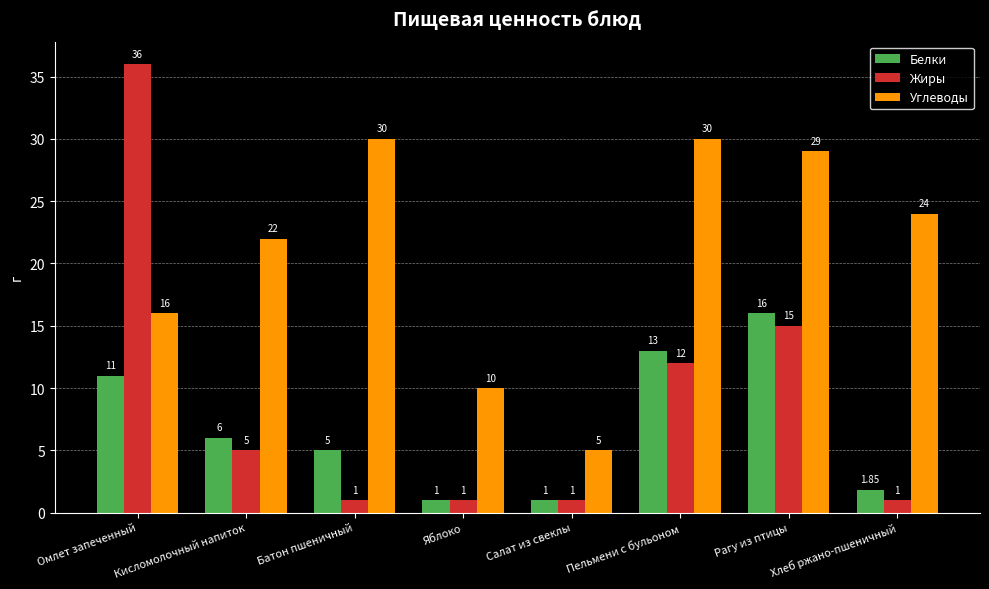

At which category does the chart reach its peak across all series?

Омлет запеченный